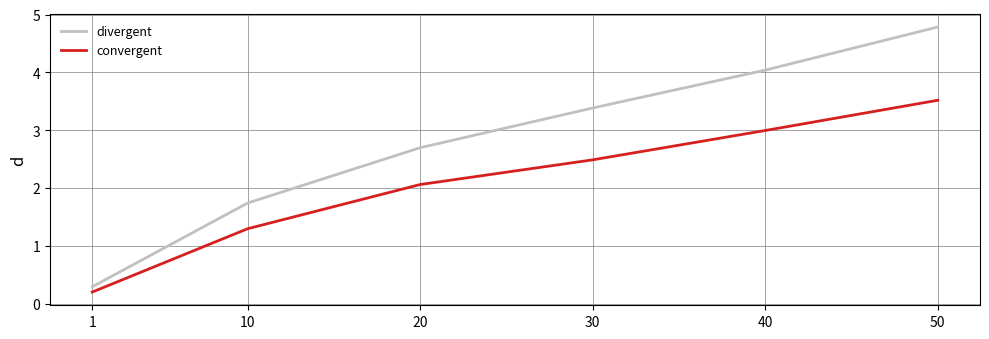

Which category has the lowest value in the convergent series?

1